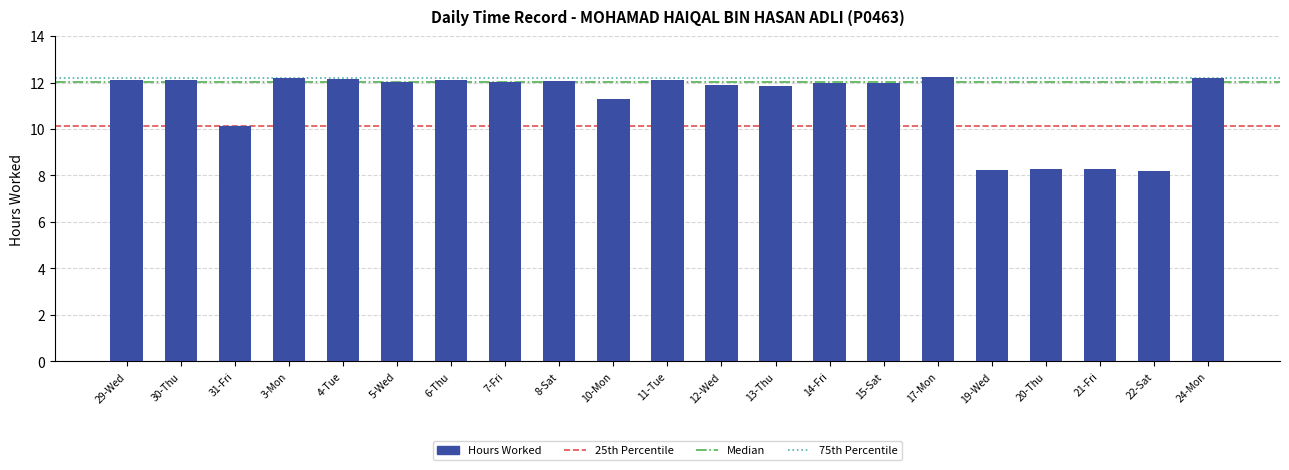

Where is the data nearest to the value 10?

31-Fri